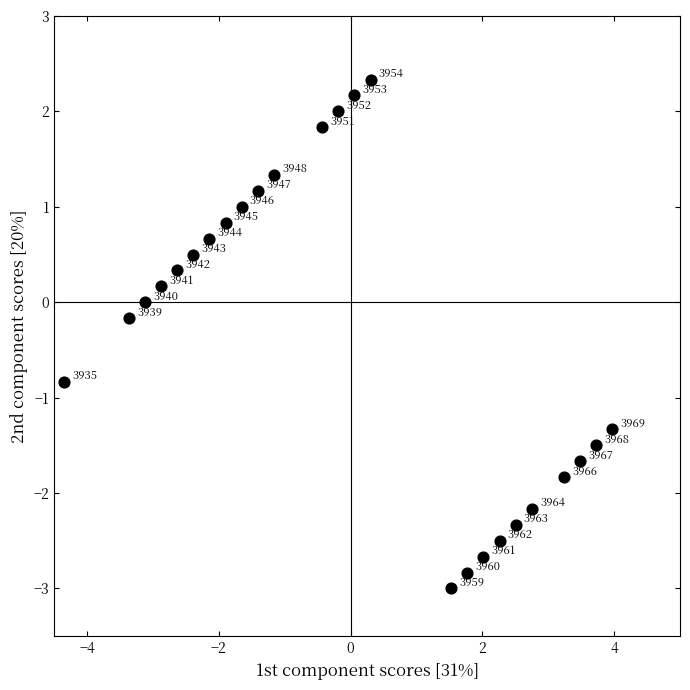

What is the range of X values (max minus min)?

8.3